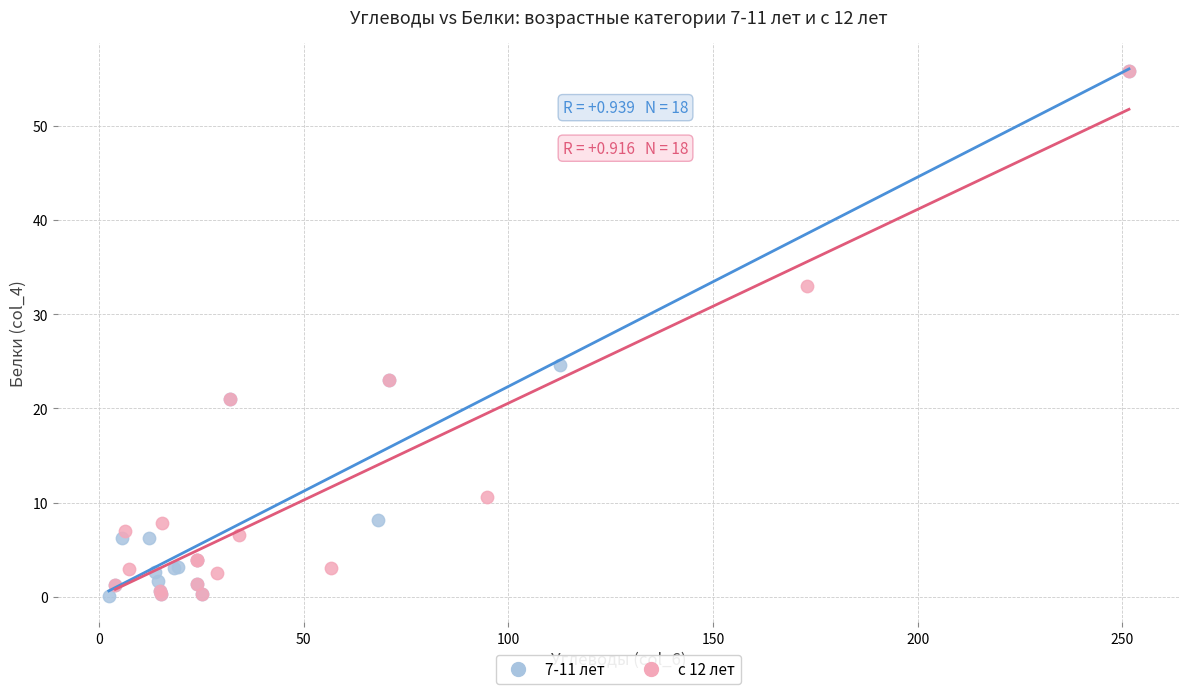

Which series has the widest spread of Y values?

7-11 лет